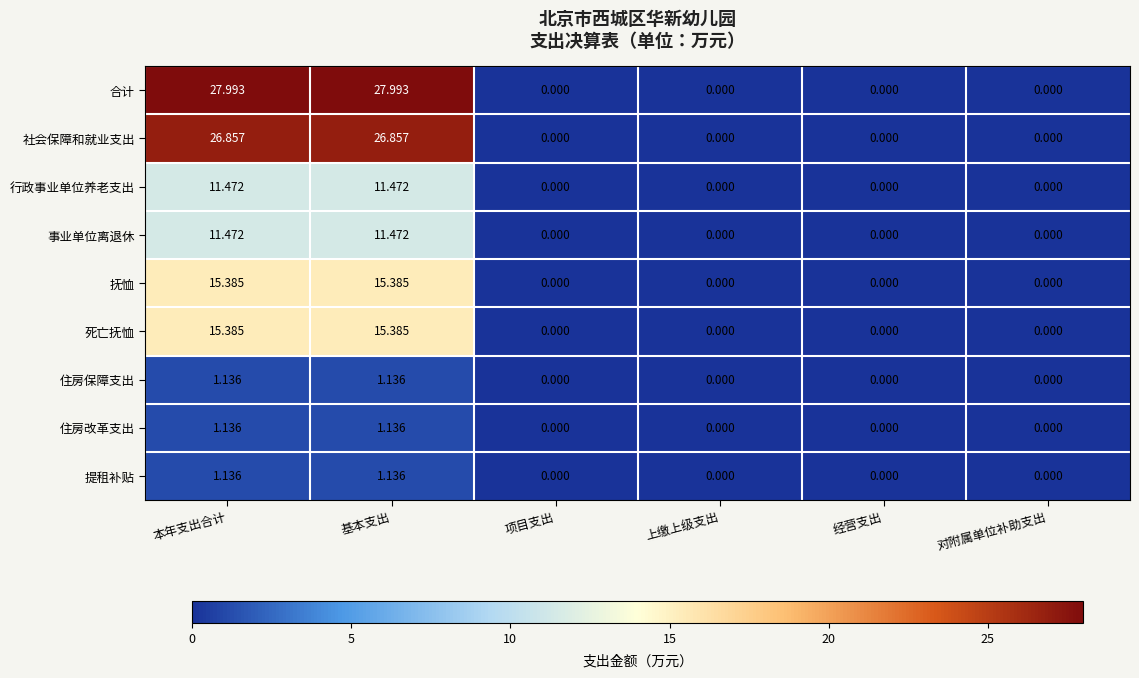

Which series has the largest total across all categories?

合计